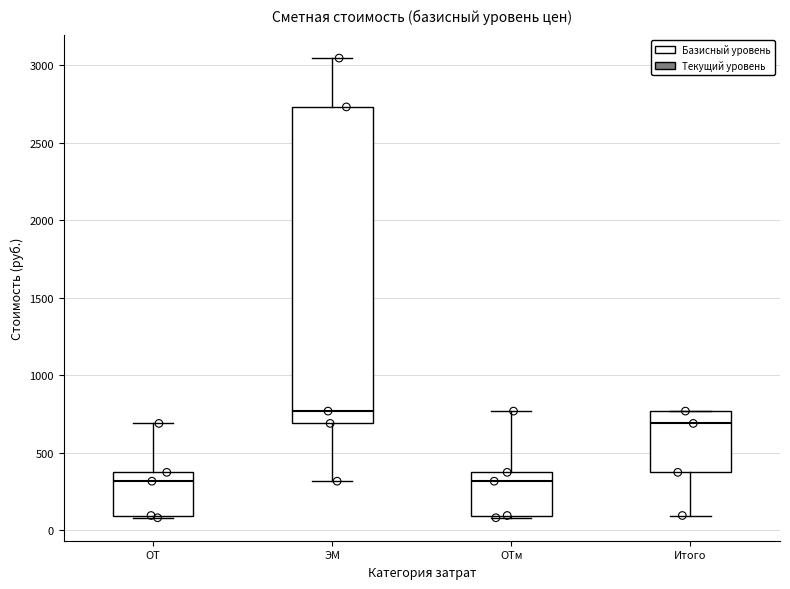

Reading left to right, transcribe this box plot: for each box, give where its median line is, the range the box spans, and where its two whiskers end, as read against the y-axis. The values are not printed on the chart, so give them approximately, as read against the axis.

ОТ: median 300, box 100 to 350, whiskers 100 to 700
ЭМ: median 750, box 700 to 2750, whiskers 300 to 3050
ОТм: median 300, box 100 to 350, whiskers 100 to 750
Итого: median 700, box 350 to 750, whiskers 100 to 750